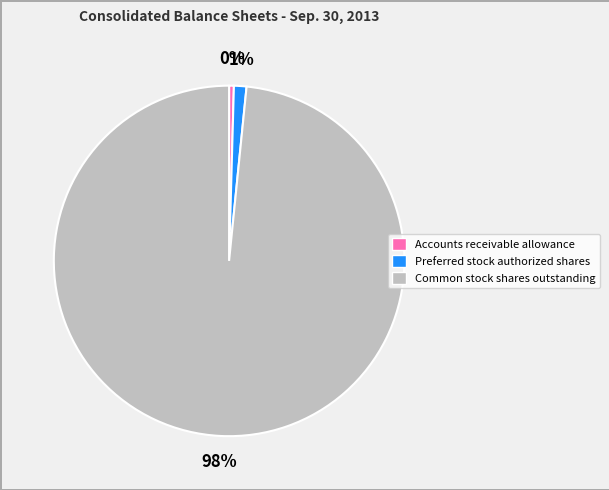

Approximately how many times larger is the value at Common stock shares outstanding compared to Accounts receivable allowance?

224.0